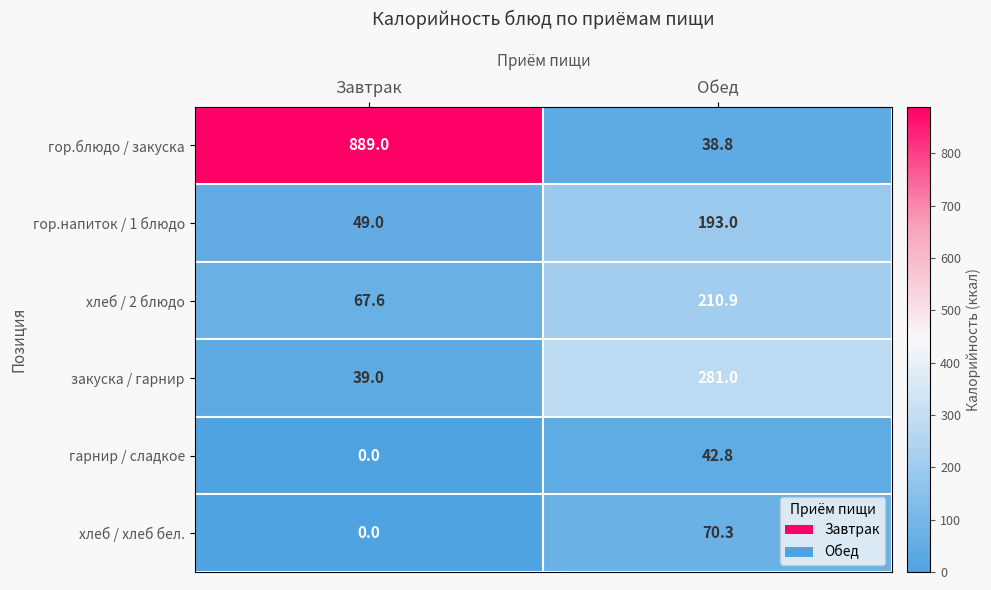

At which category does the chart reach its minimum across all series?

Завтрак